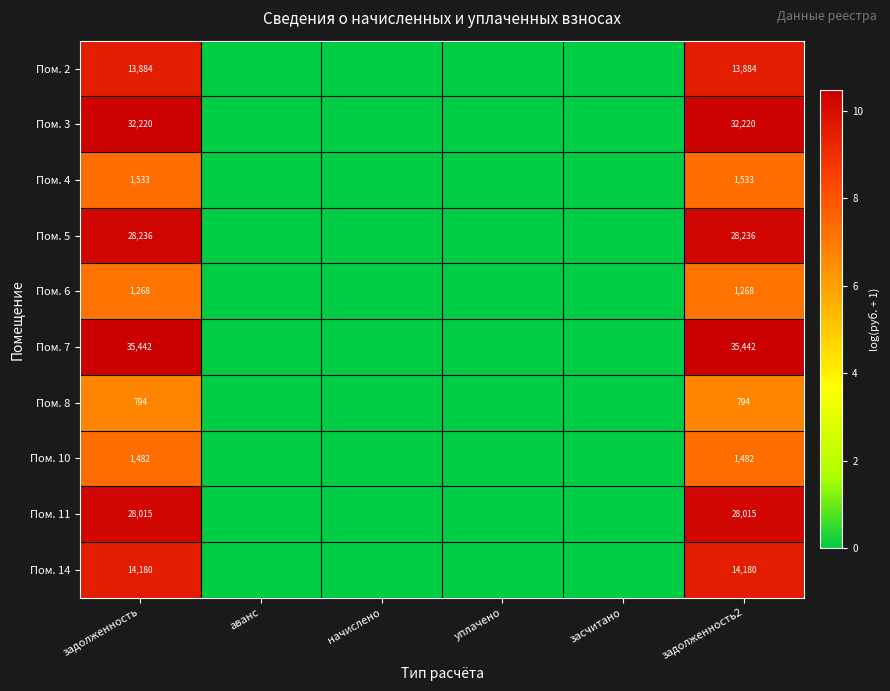

At which category does the chart reach its minimum across all series?

аванс